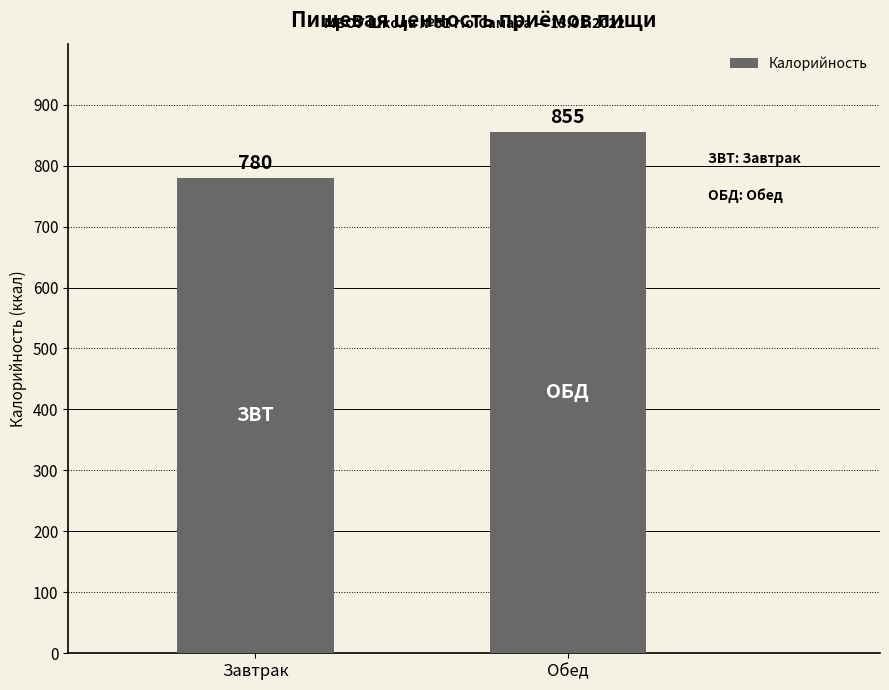

Are the bars horizontal?

No